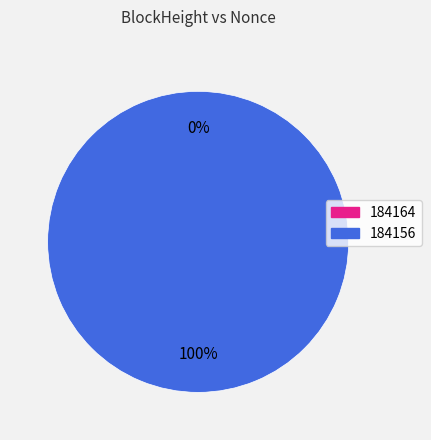

Combined, what portion of the pie is 184156 and 184164?

100.0%